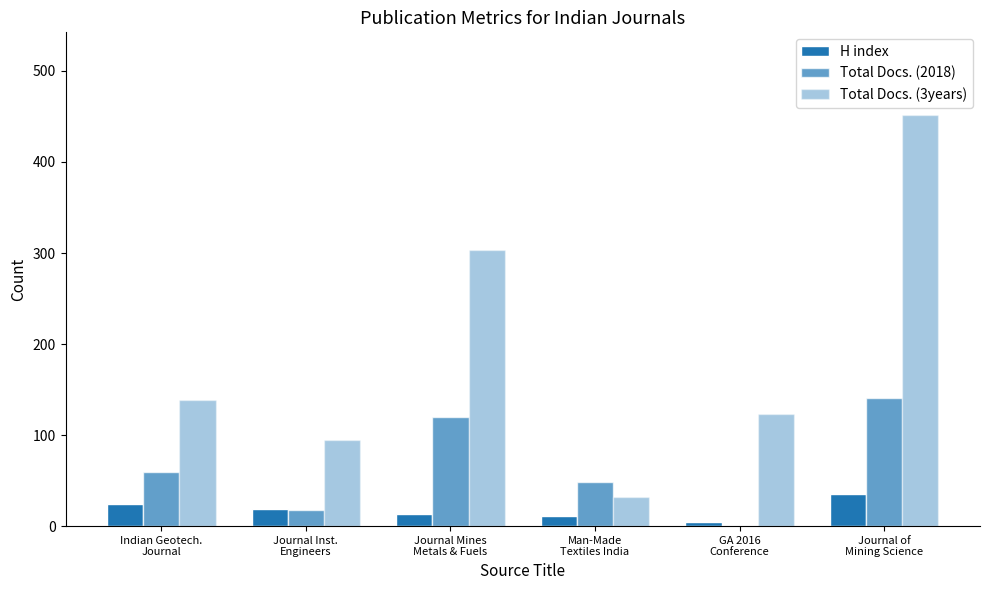

Which series has the largest total across all categories?

Total Docs. (3years)